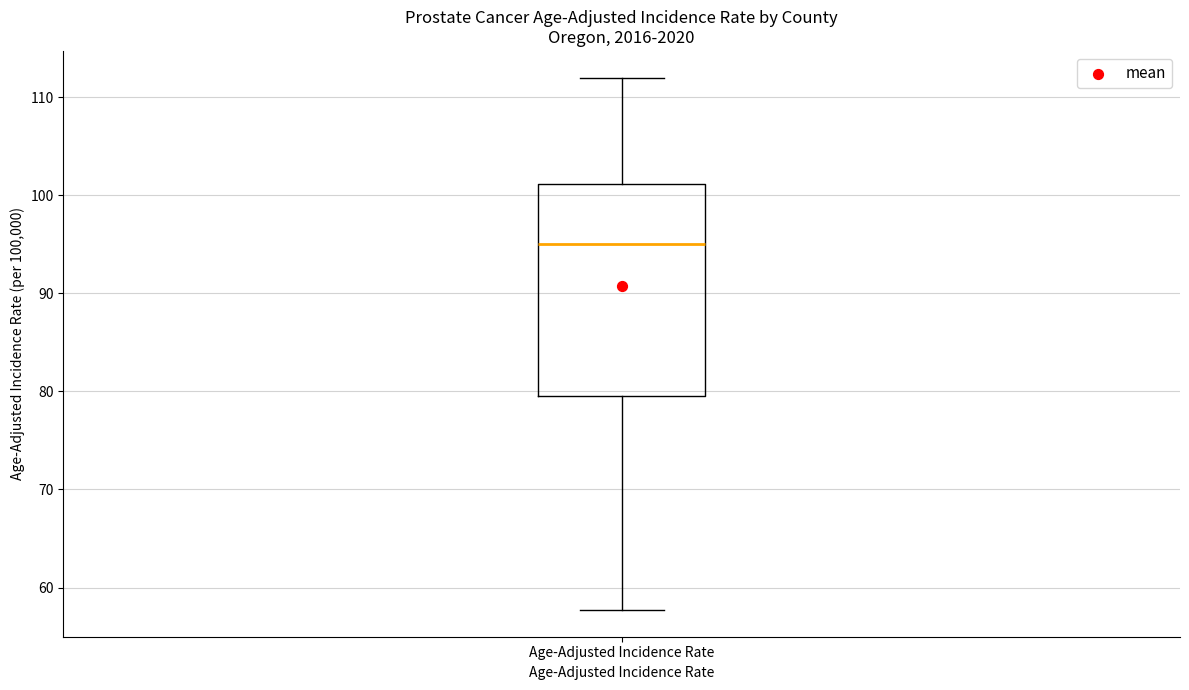

Where does the median line of the box for Age-Adjusted Incidence Rate sit on the y-axis? The values are not printed on the chart, so give them approximately, as read against the axis.

95